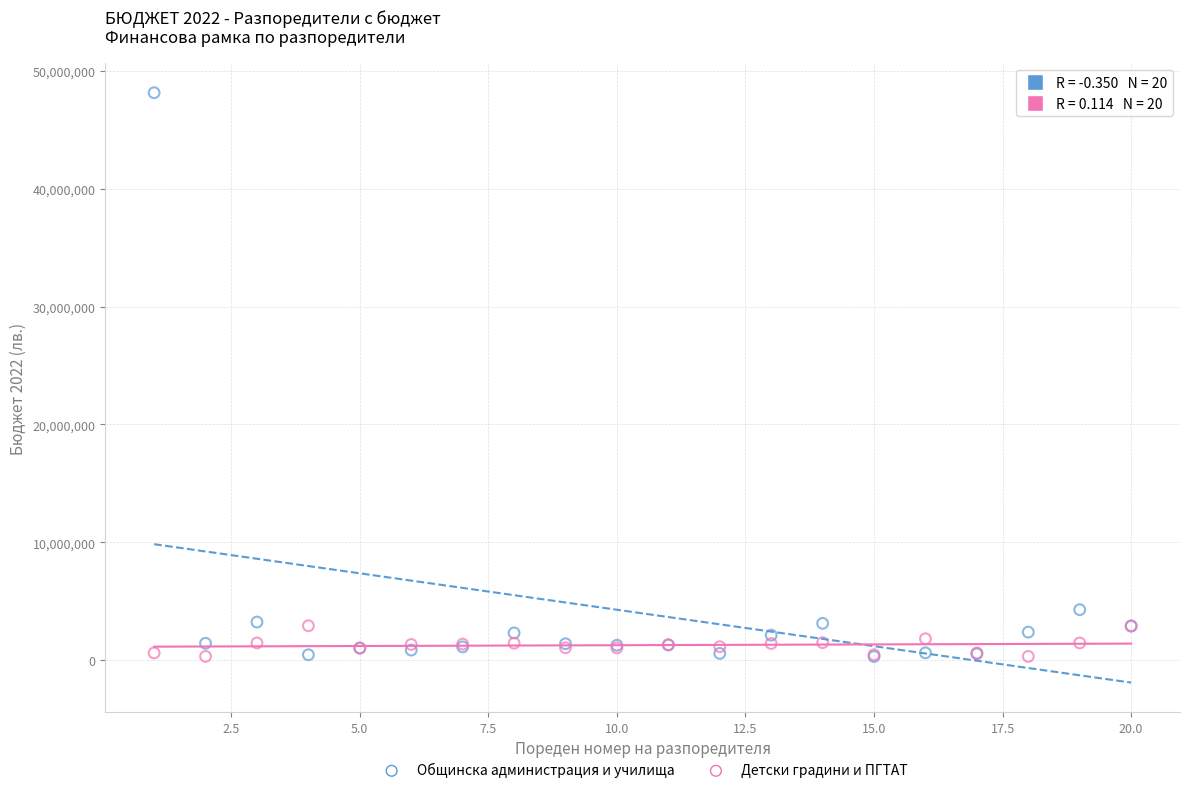

In the Общинска администрация и училища series, what Y value is closest to 24233091?

4283231